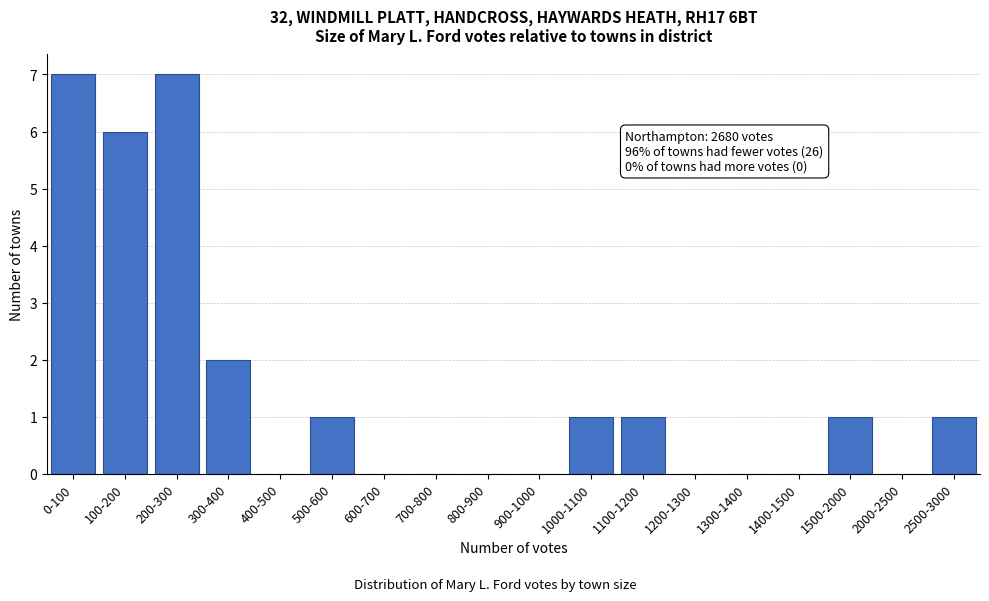

Reading left to right, what are all the values shown in this chart?

0-100=7	100-200=6	200-300=7	300-400=2	400-500=0	500-600=1	600-700=0	700-800=0	800-900=0	900-1000=0	1000-1100=1	1100-1200=1	1200-1300=0	1300-1400=0	1400-1500=0	1500-2000=1	2000-2500=0	2500-3000=1